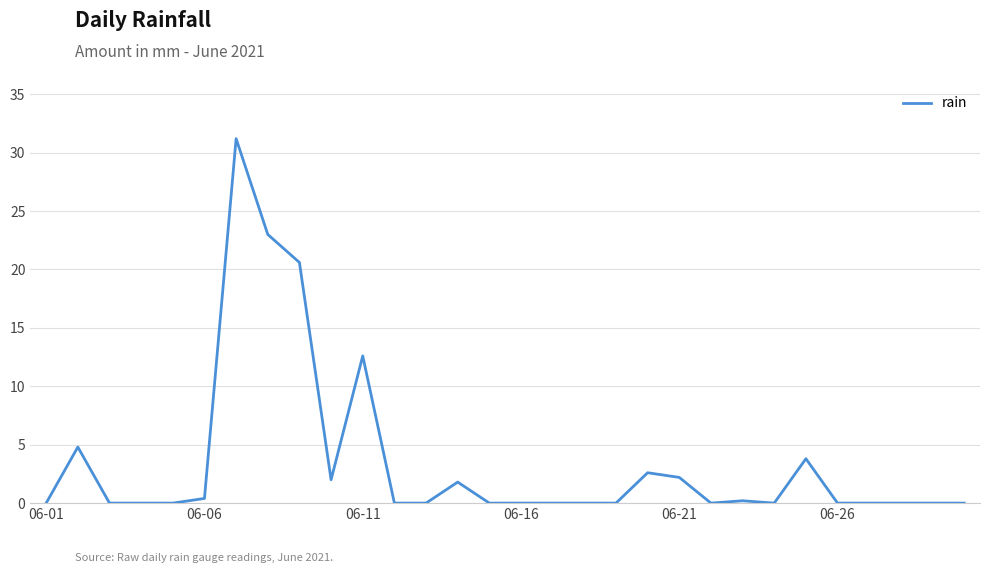

What is the greatest value displayed?

31.2